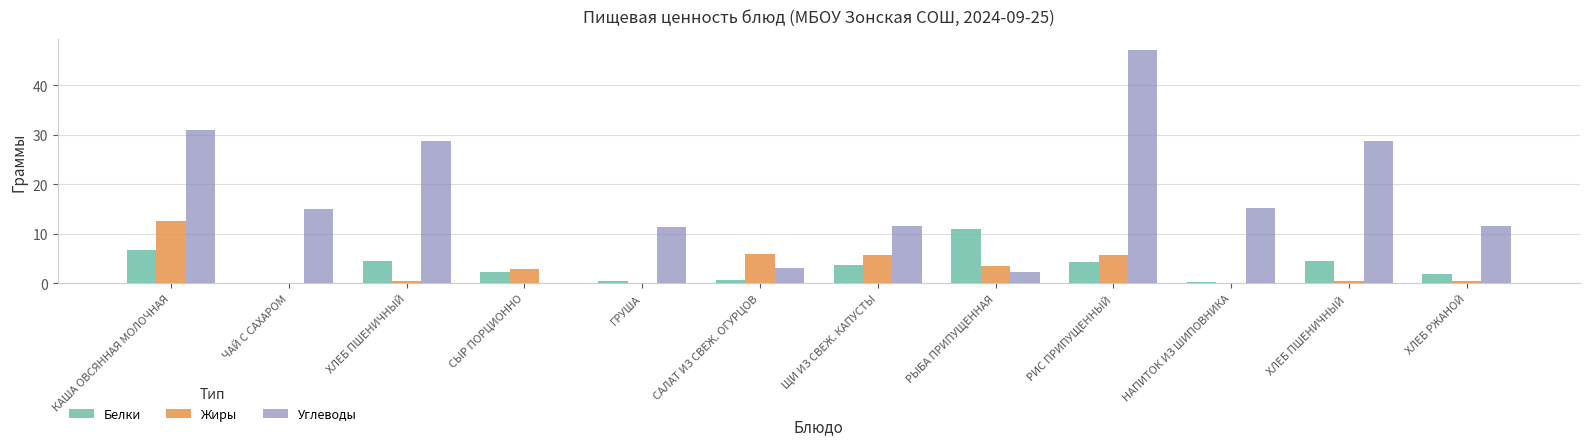

Which category has the highest value in the Углеводы series?

РИС ПРИПУЩЕННЫЙ